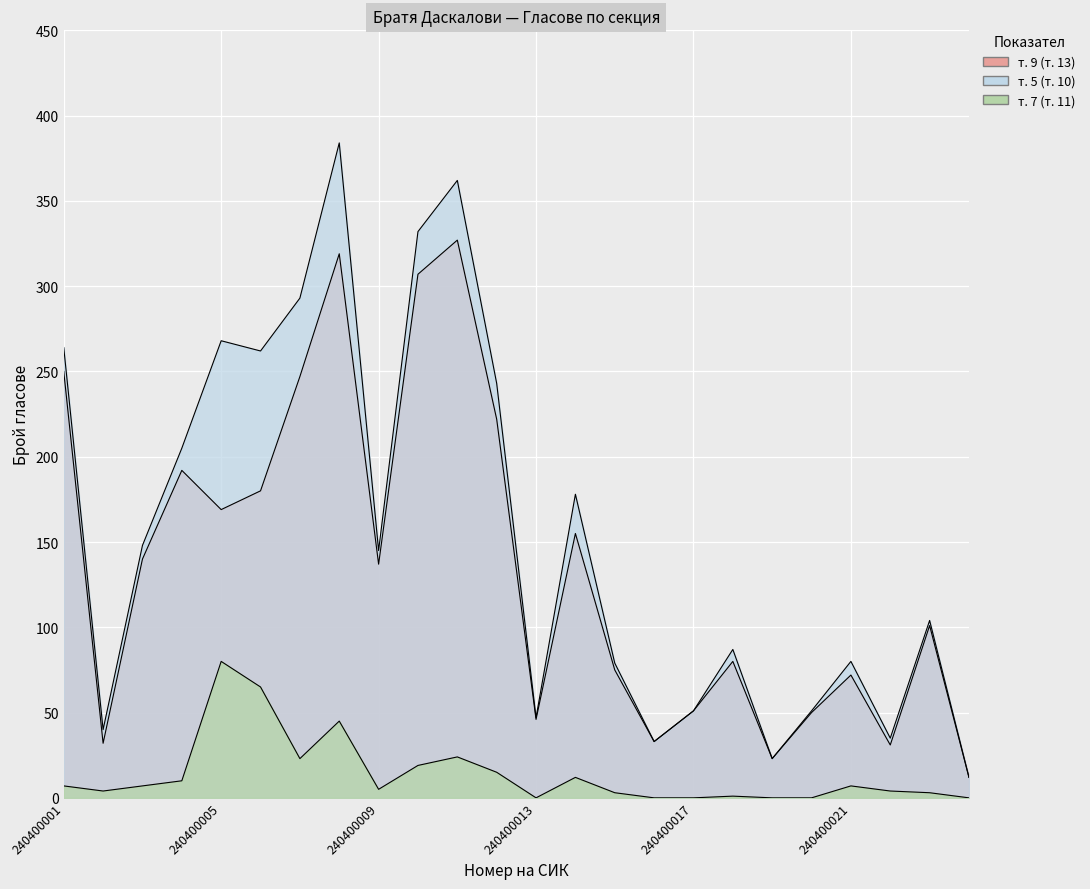

In т. 7 (т. 11), how many points are lower than both neighbors (excluding endpoints)?

4